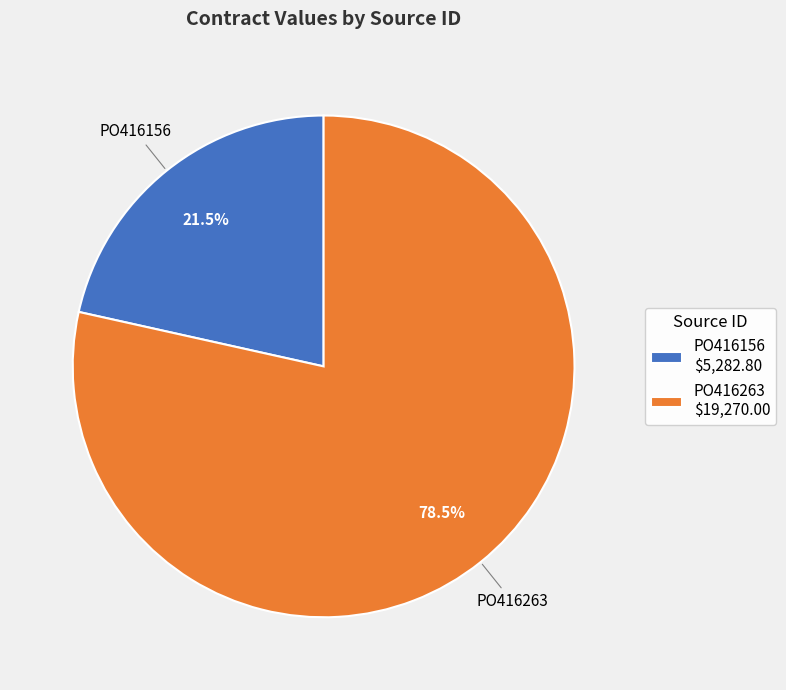

How much of the chart is everything except PO416156?

78.5%